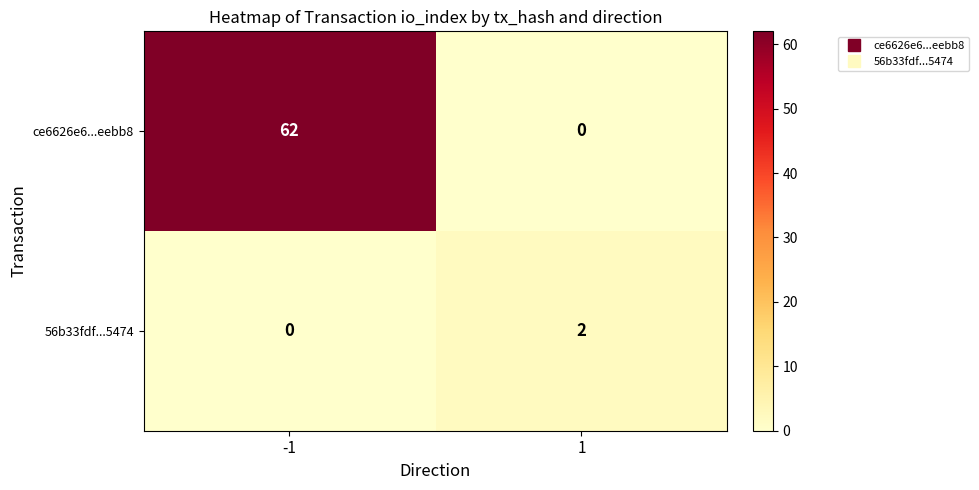

At which category is the sum across all series the highest?

-1